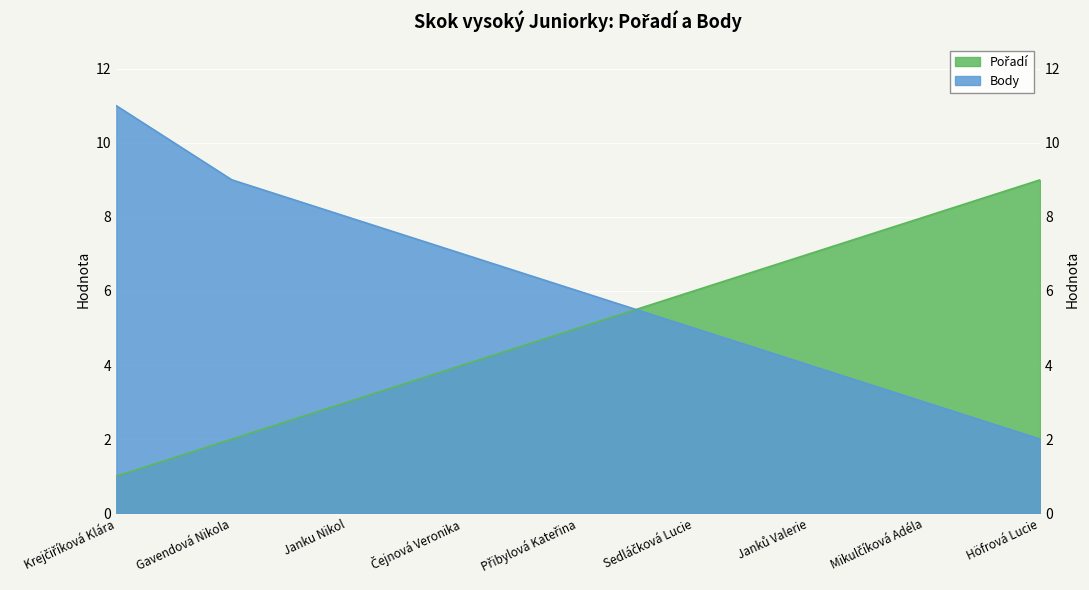

How many times do Body and Pořadí cross each other?

1